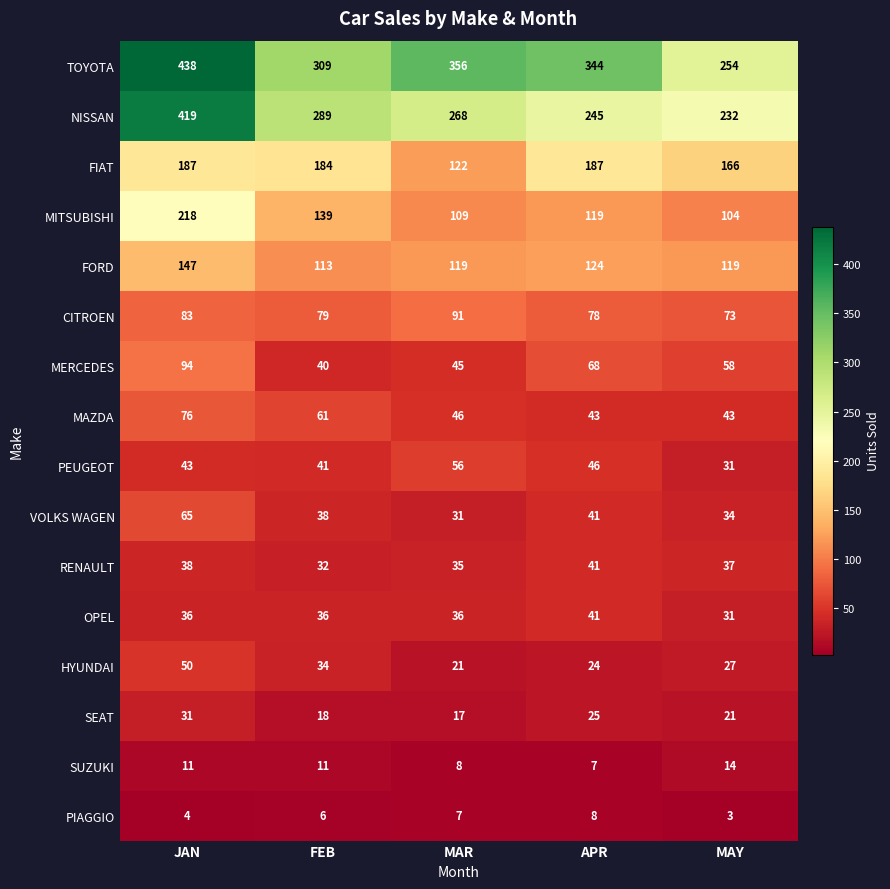

Count the number of data series in this chart.

16